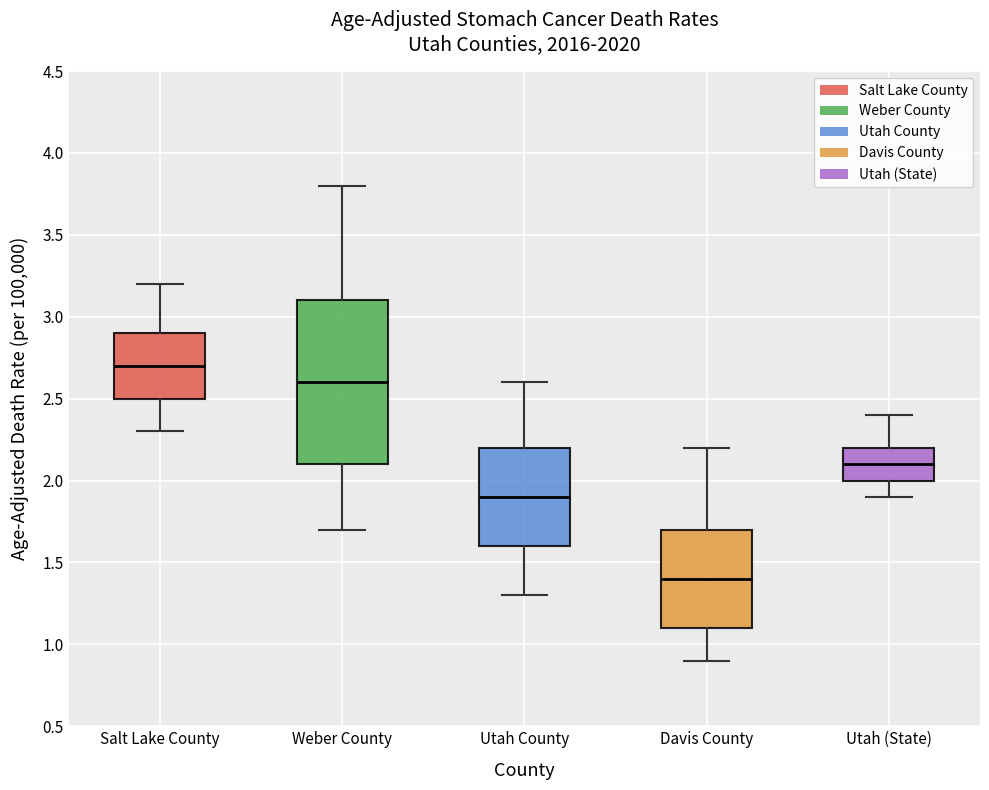

Where does the lower whisker of the box for Davis County end on the y-axis? The values are not printed on the chart, so give them approximately, as read against the axis.

0.9